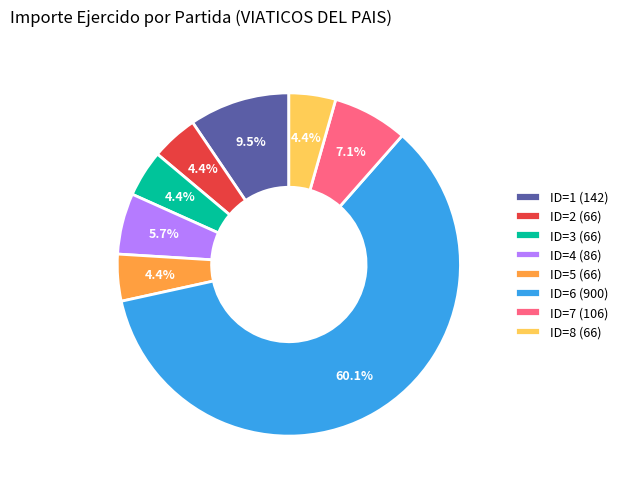

What is the ratio of the value at ID=3 (66) to the value at ID=7 (106)?

0.6